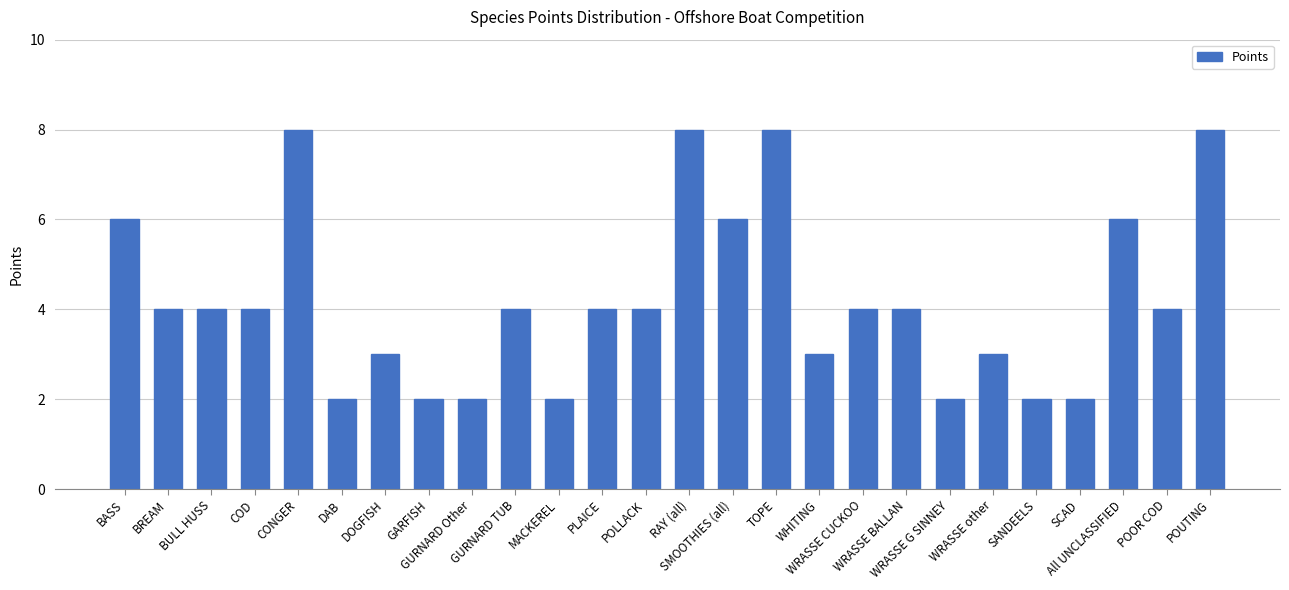

True or false: the data shows 2 at DOGFISH.

False